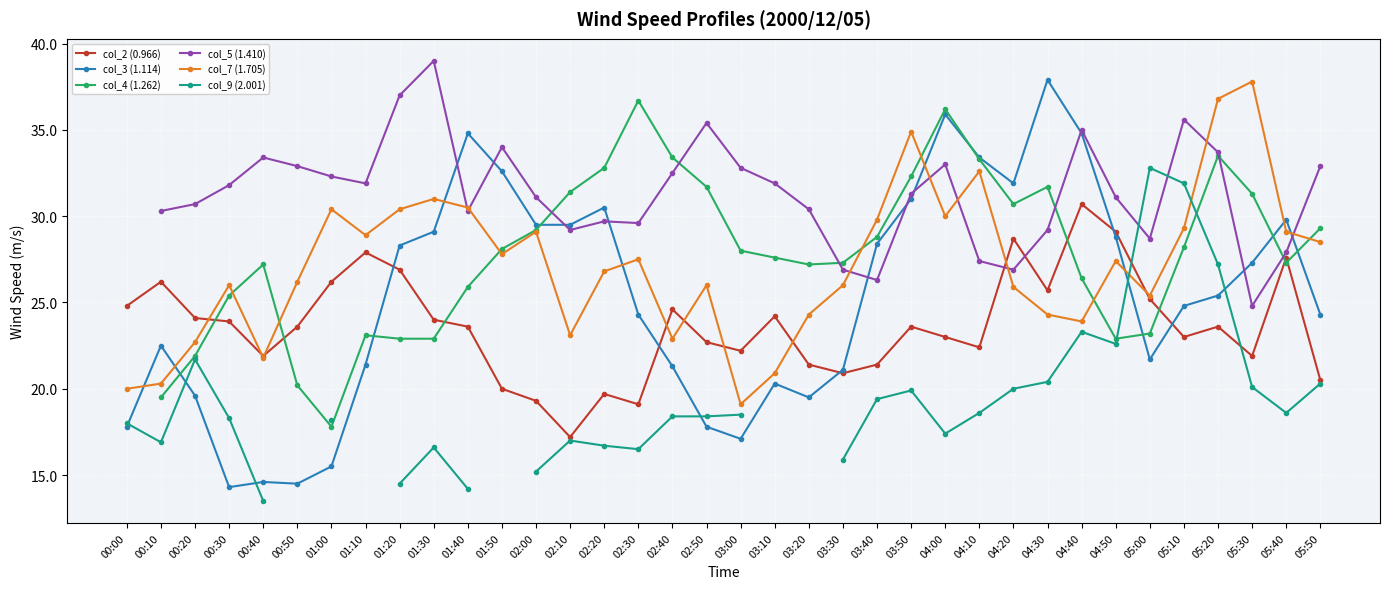

How many interior local valleys does the col_2 (0.966) series have?

9